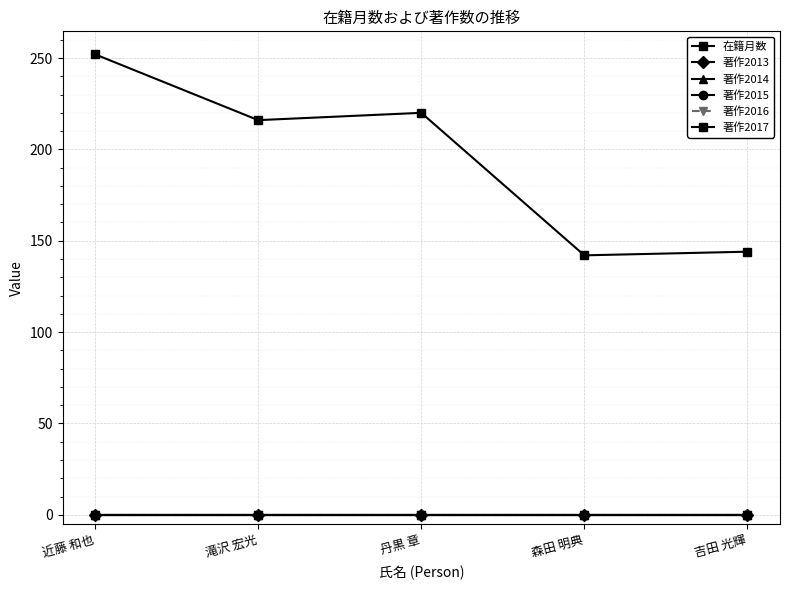

True or false: 著作2015 and 著作2016 intersect in this chart.

False